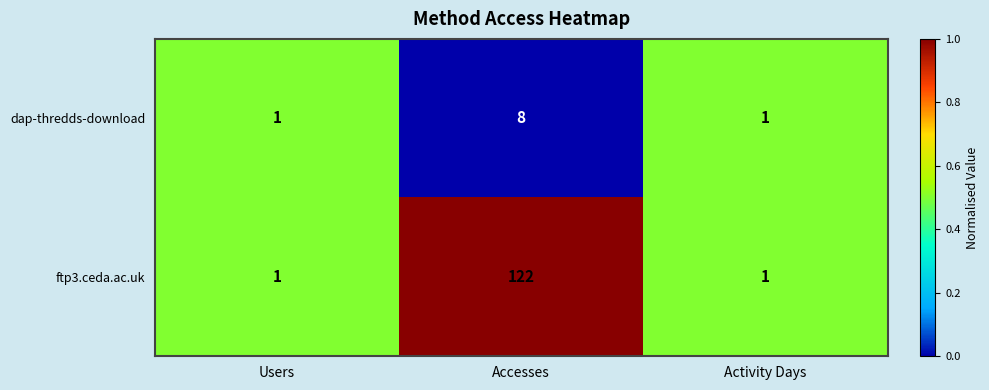

How many dap-thredds-download values are between 1 and 8?

3